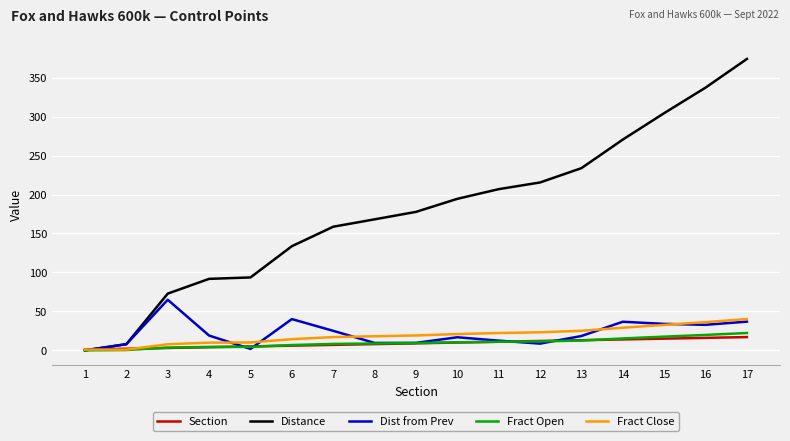

How many series are shown in this chart?

5